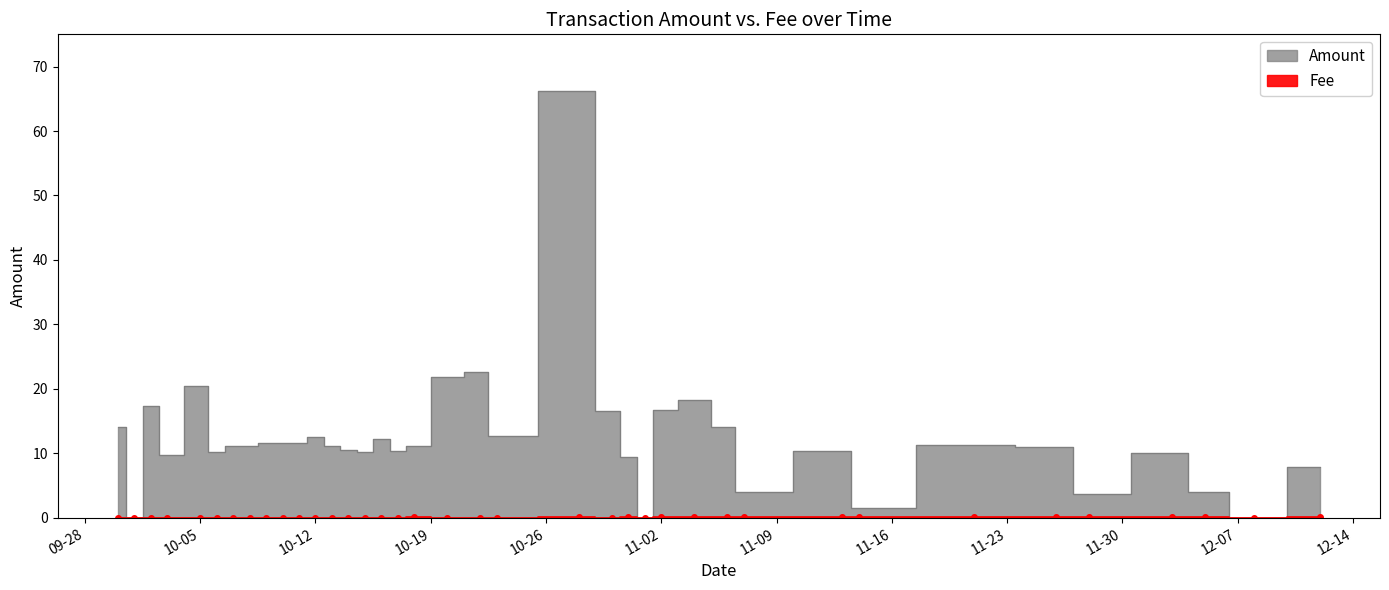

At which category does the chart reach its minimum across all series?

2021-10-01